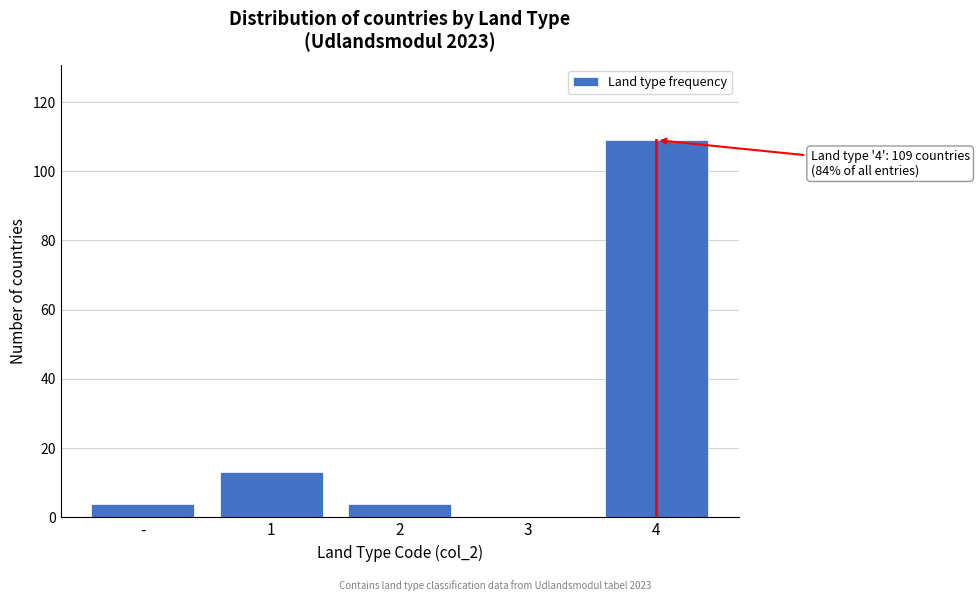

Reading left to right, extract all data points from this chart.

-=4	1=13	2=4	3=0	4=109